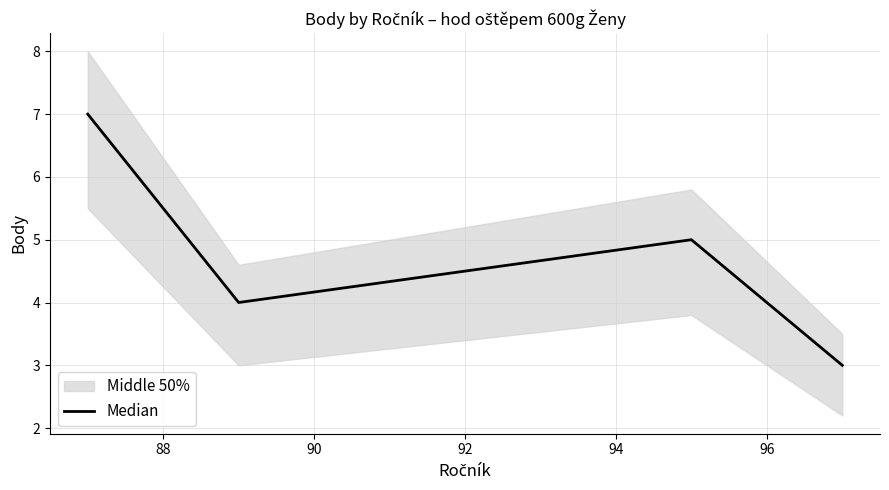

How many interior local valleys does the Median series have?

1